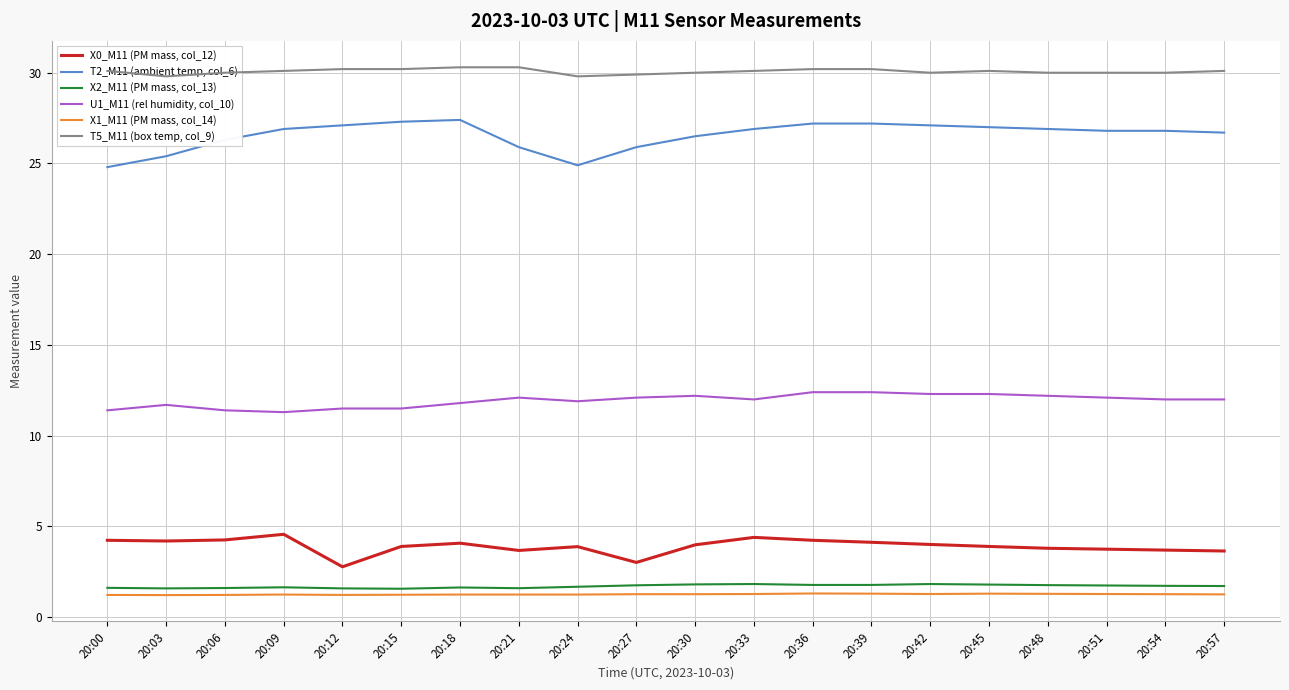

True or false: X0_M11 (PM mass, col_12) and T2_M11 (ambient temp, col_6) intersect in this chart.

False